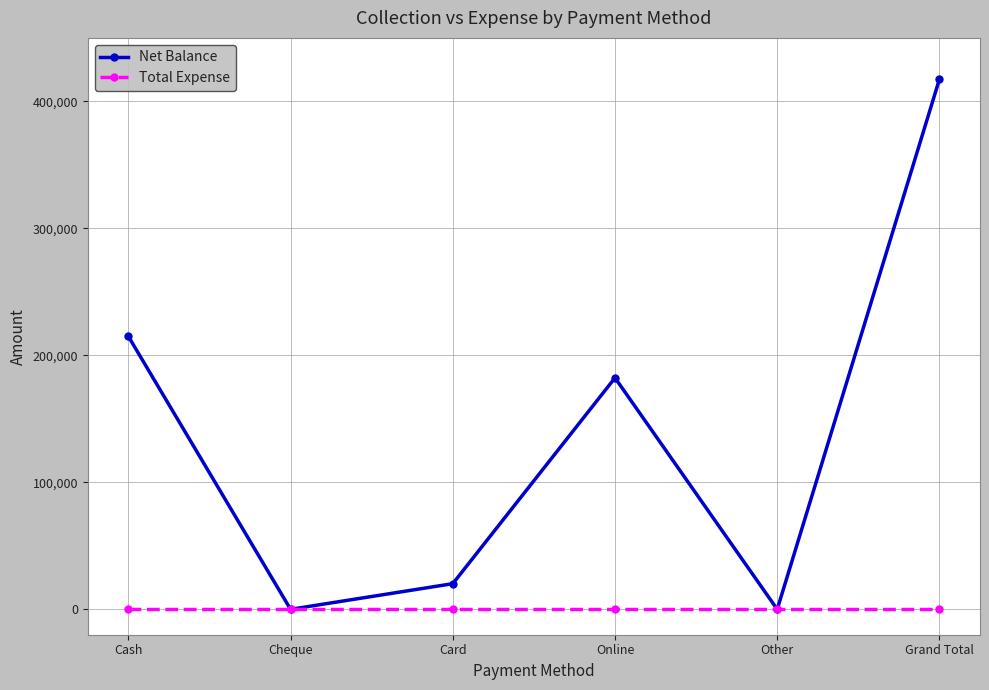

At which category is the sum across all series the highest?

Grand Total